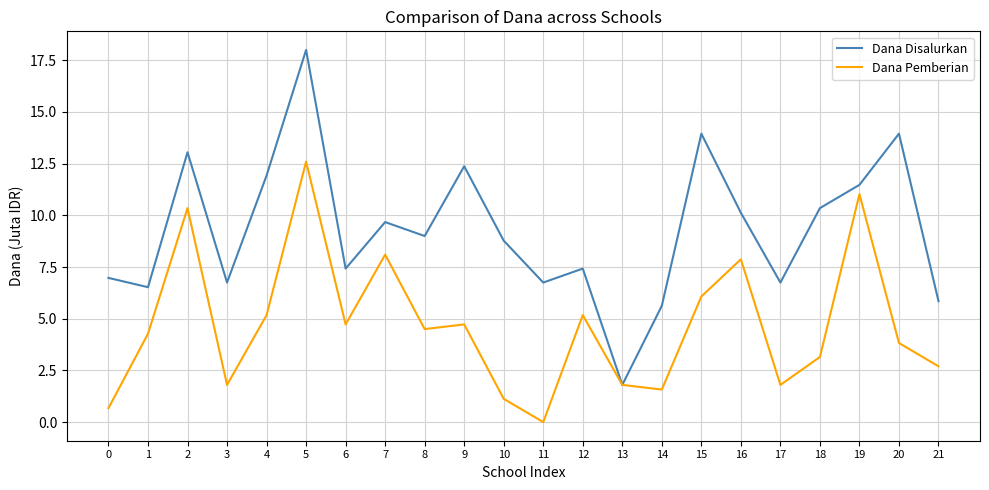

What is the total value across all series at 11?

6.8